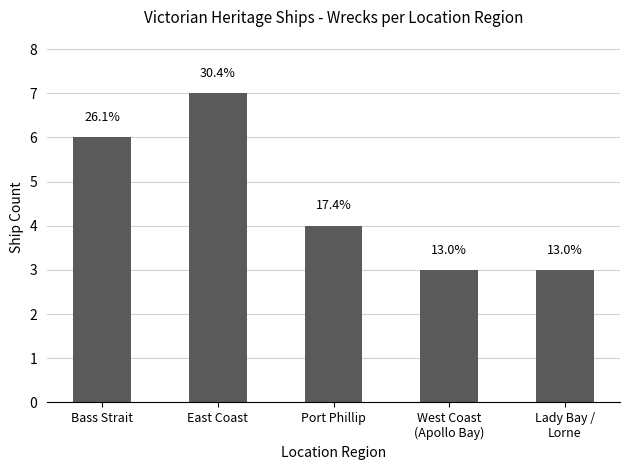

List the labels in order of value, smallest first.

West Coast
(Apollo Bay), Lady Bay /
Lorne, Port Phillip, Bass Strait, East Coast